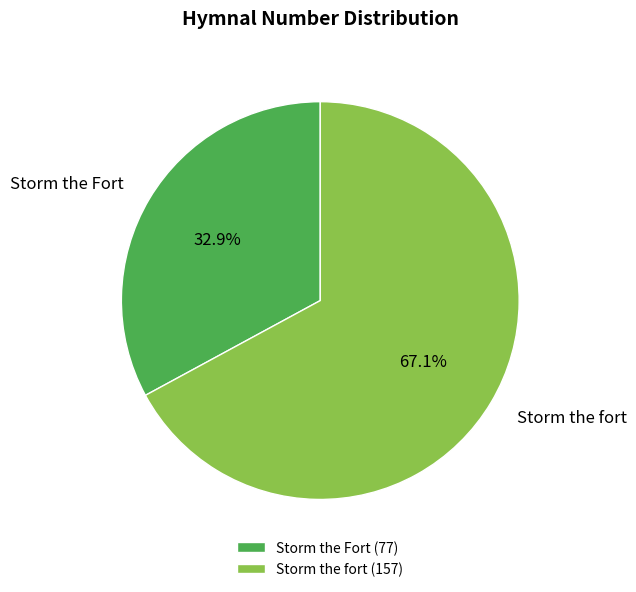

Which has a higher value, Storm the Fort or Storm the fort?

Storm the fort